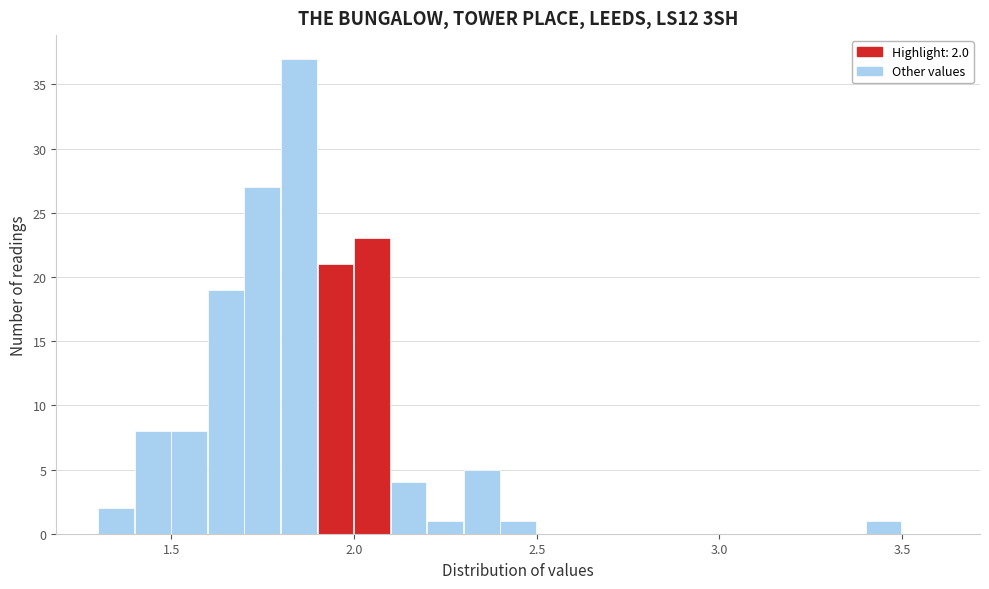

Around what value on the x-axis is the tallest bar? Give the approximate position of its centre, as read against the axis.

1.85